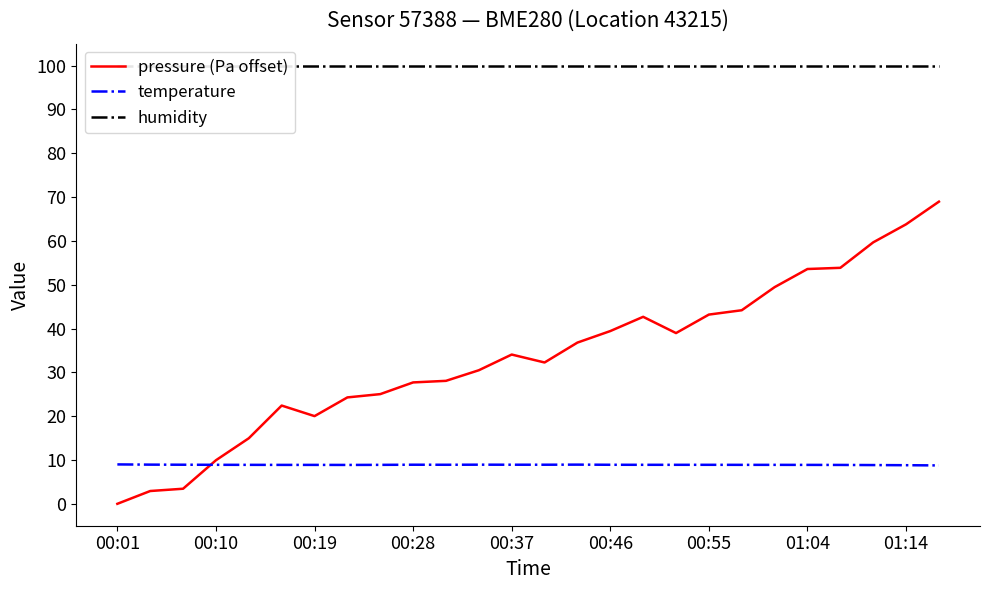

What is the maximum value for temperature?

9.0